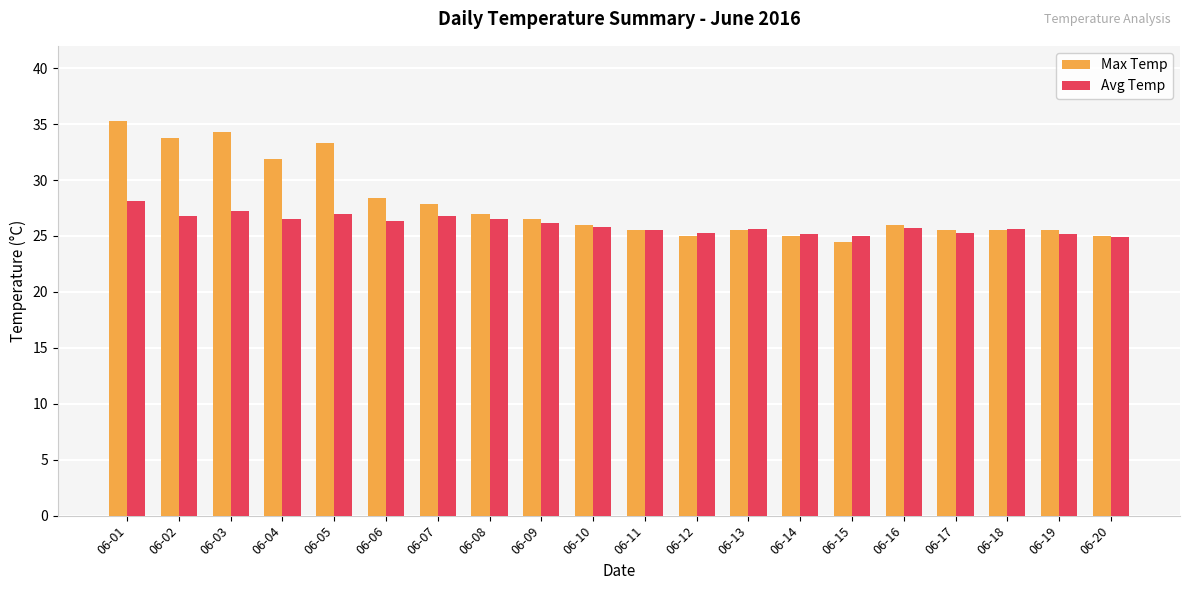

How many categories are shown in the chart?

20